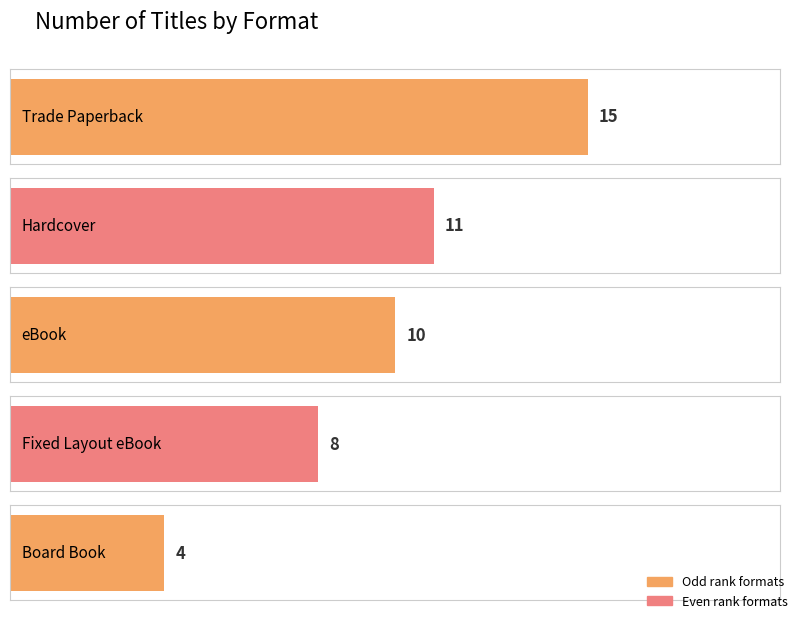

Which label corresponds to the smallest value in the chart?

Board Book